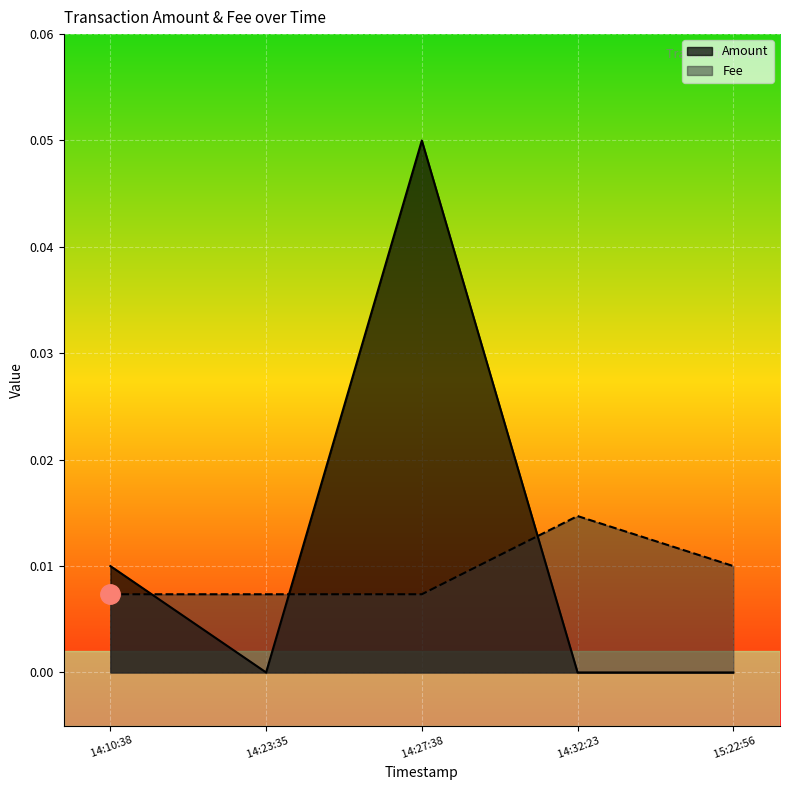

What is the sum of all Amount values?

0.1